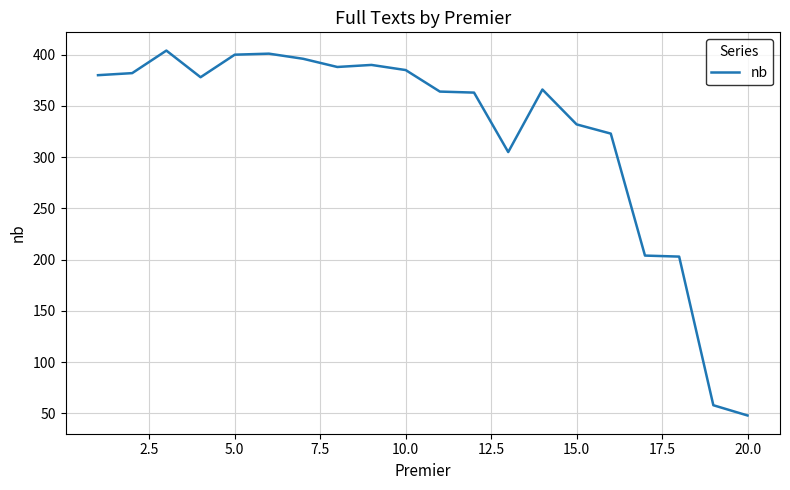

What is the greatest value displayed?

404